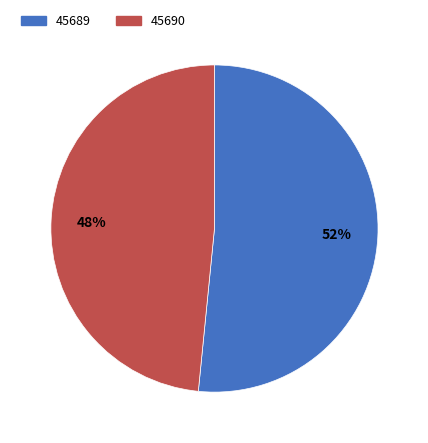

Rank the categories by value from lowest to highest.

45690, 45689